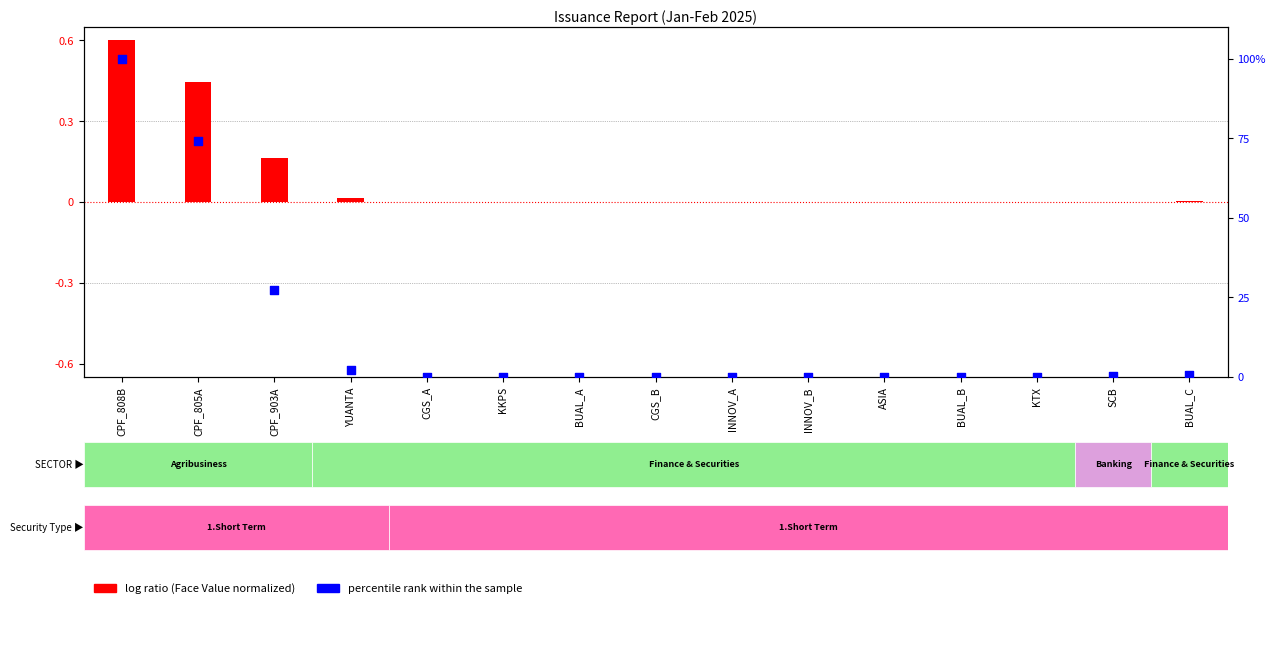

Which series has the largest Y range (max minus min)?

percentile rank within the sample